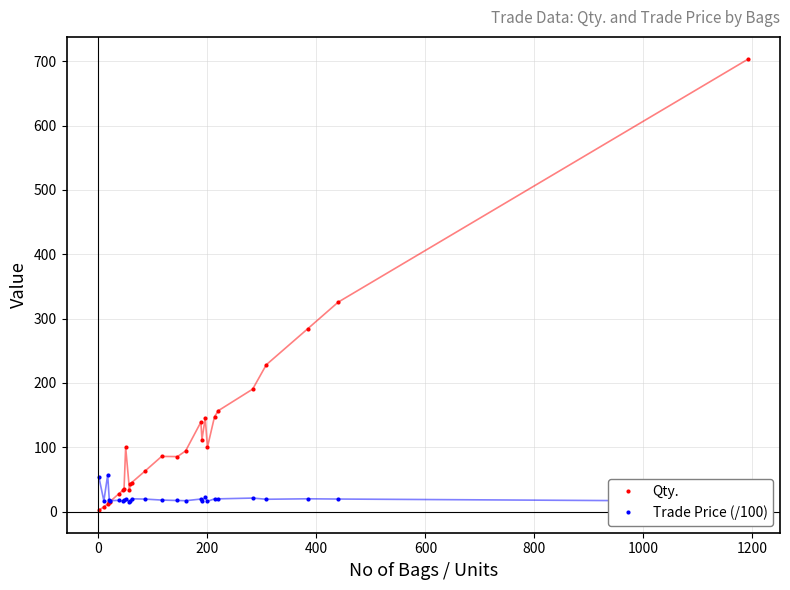

At how many categories does at least one series exceed 168?

5